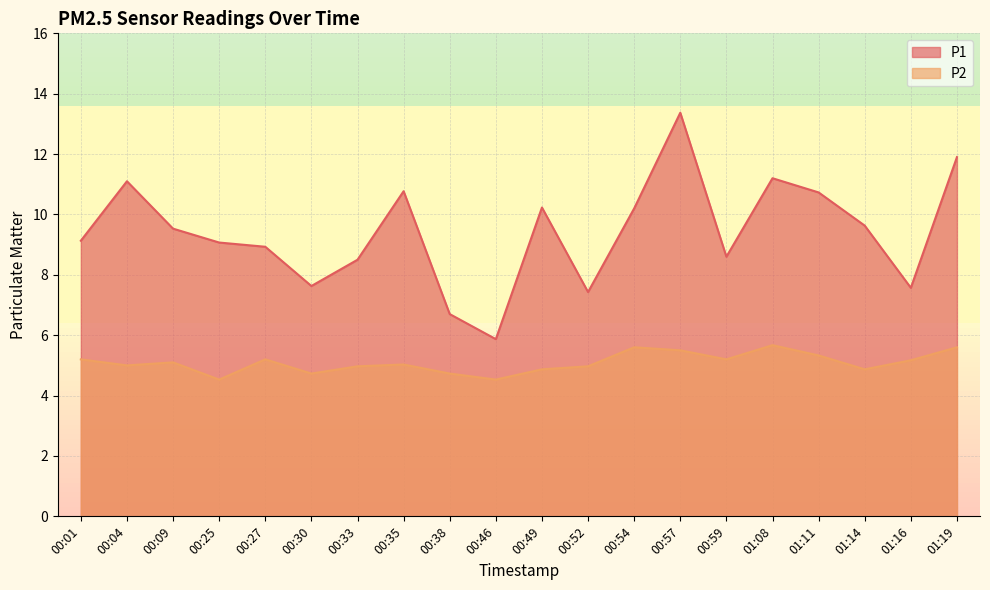

What is the lowest value of the P1 series?

5.9